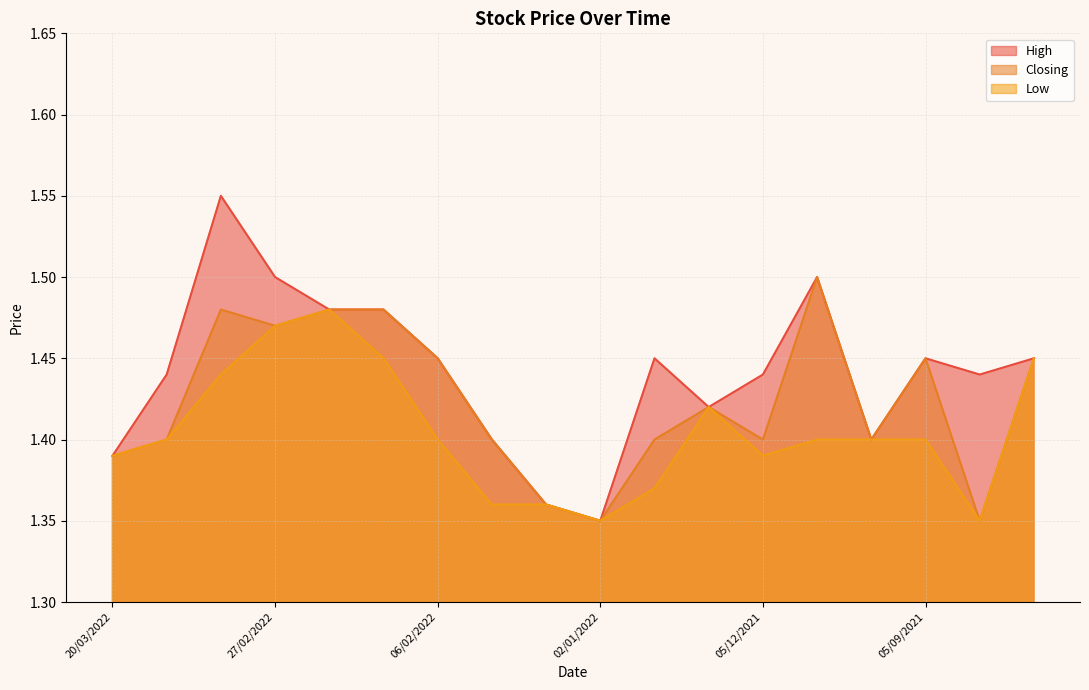

What position from the right is 13/02/2022?

13